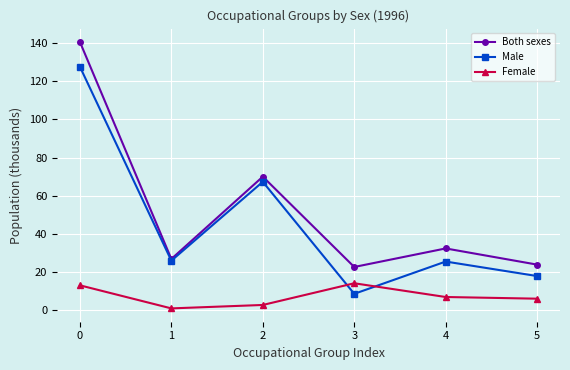

What is the sum of the Female values at 3 and 4?

21.0